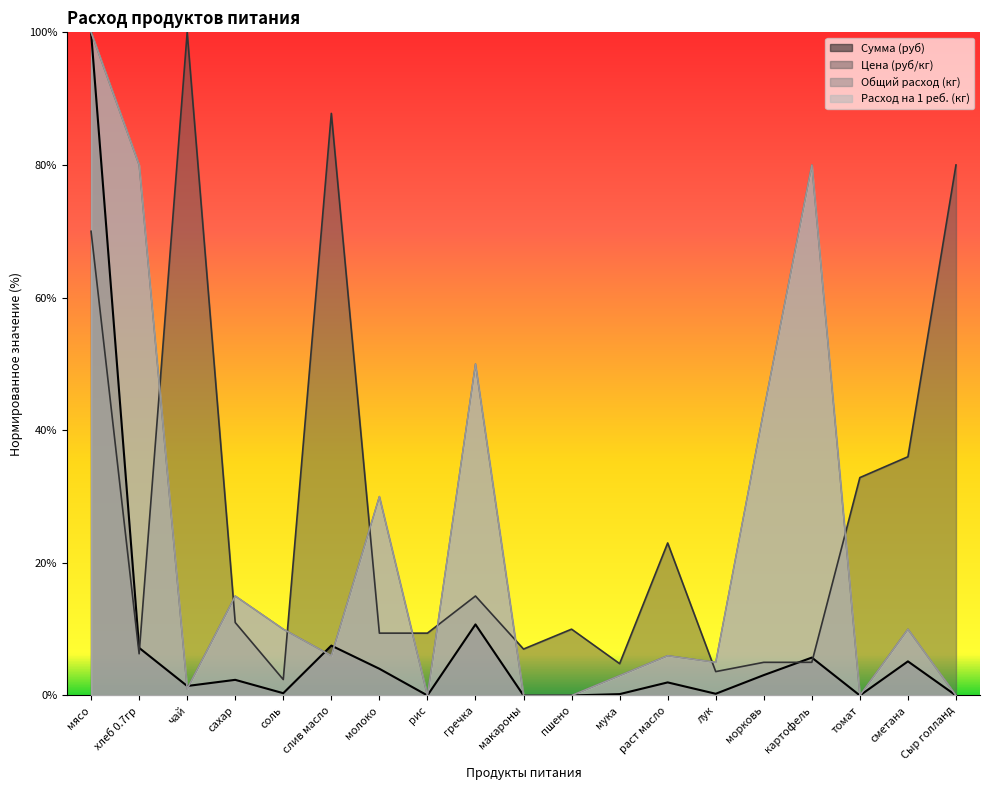

Which category has the highest value across all series?

чай